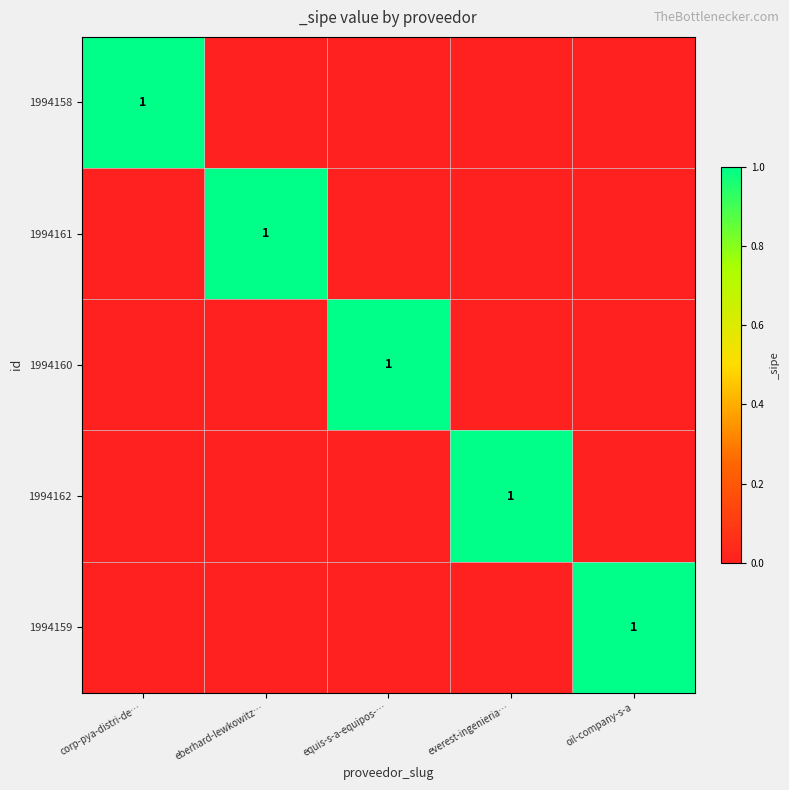

What is the difference between the maximum and minimum values in the 1994162 series?

1